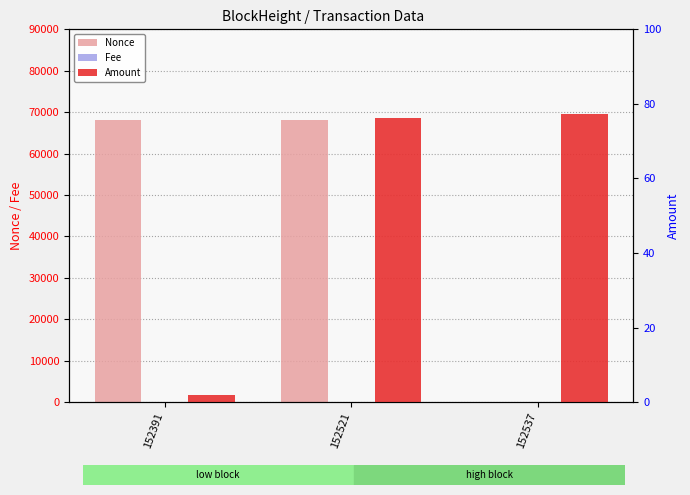

How many groups of bars are there?

3